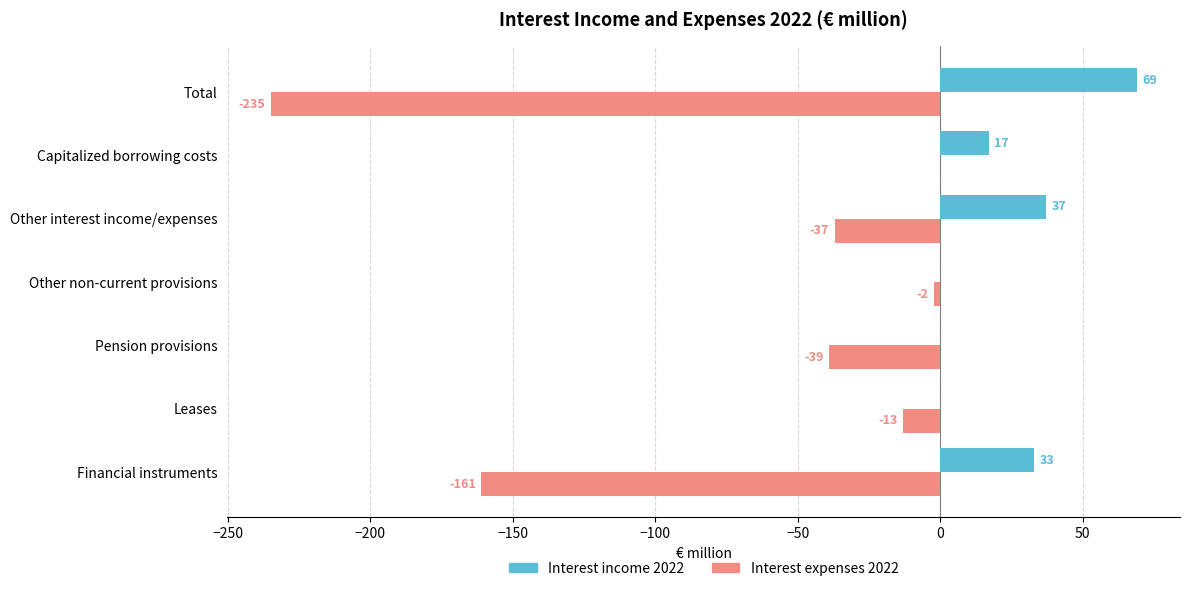

The value of Interest income 2022 at Other interest income/expenses is 51. True or false?

False